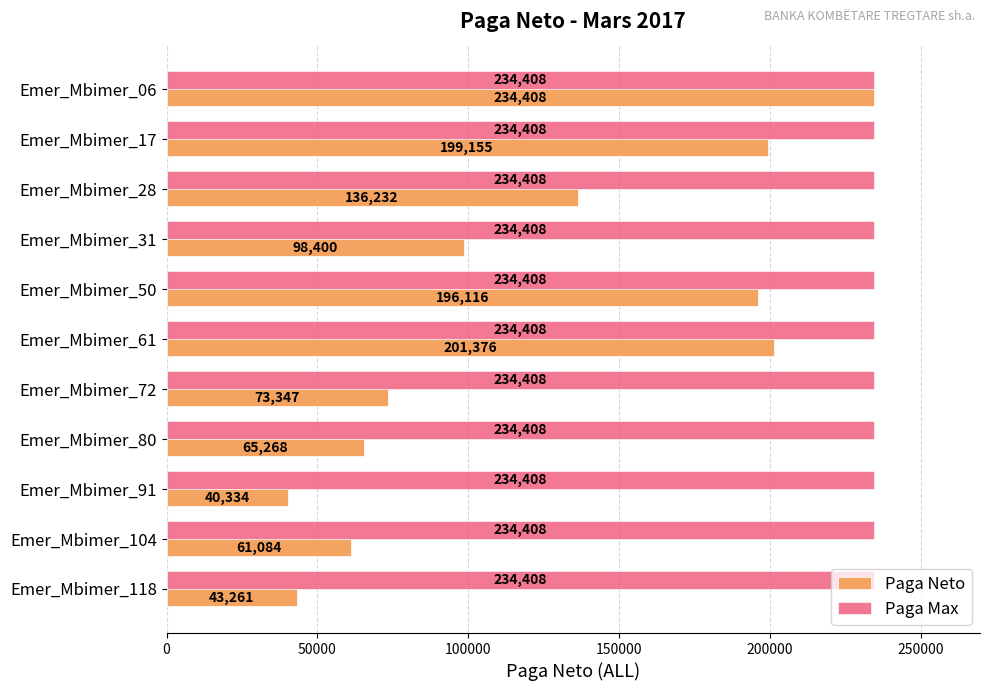

What is the difference between the highest and lowest values at Emer_Mbimer_28?

98176